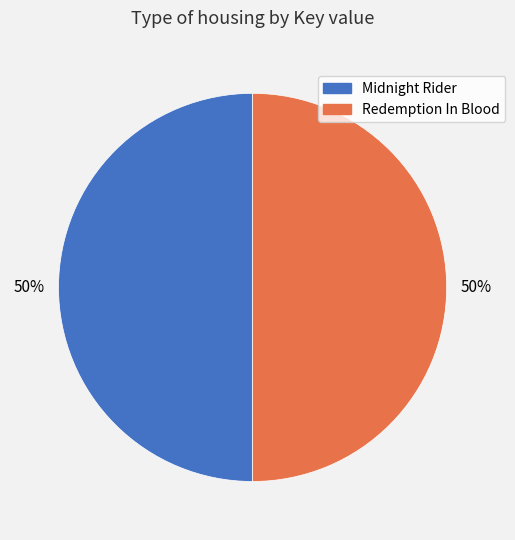

Approximately how many times larger is the value at Midnight Rider compared to Redemption In Blood?

1.0